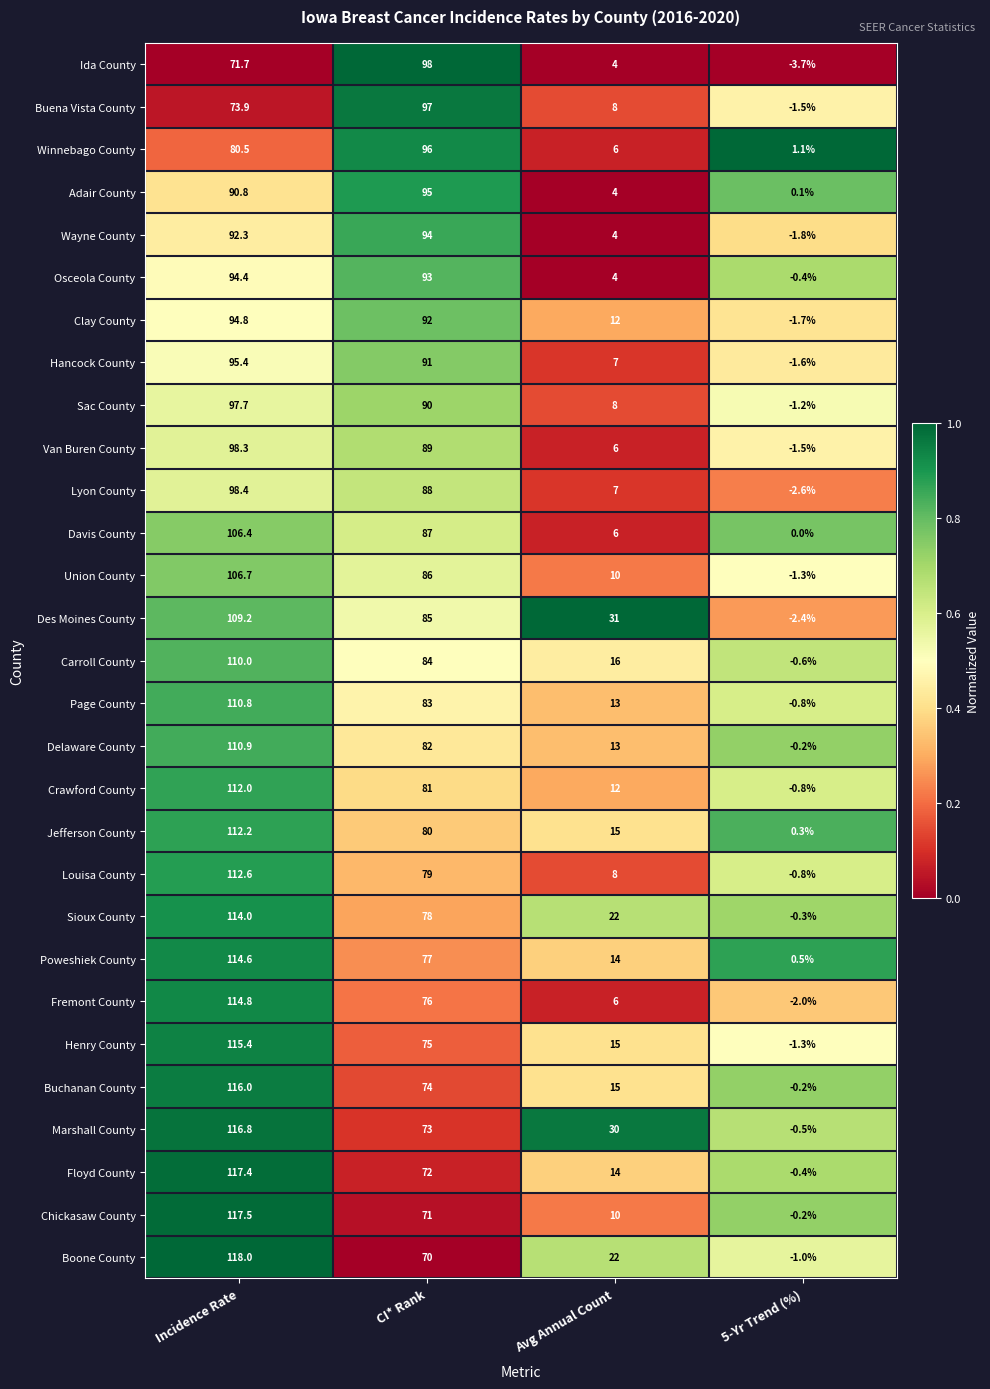

At which category does the chart reach its minimum across all series?

5-Yr Trend (%)